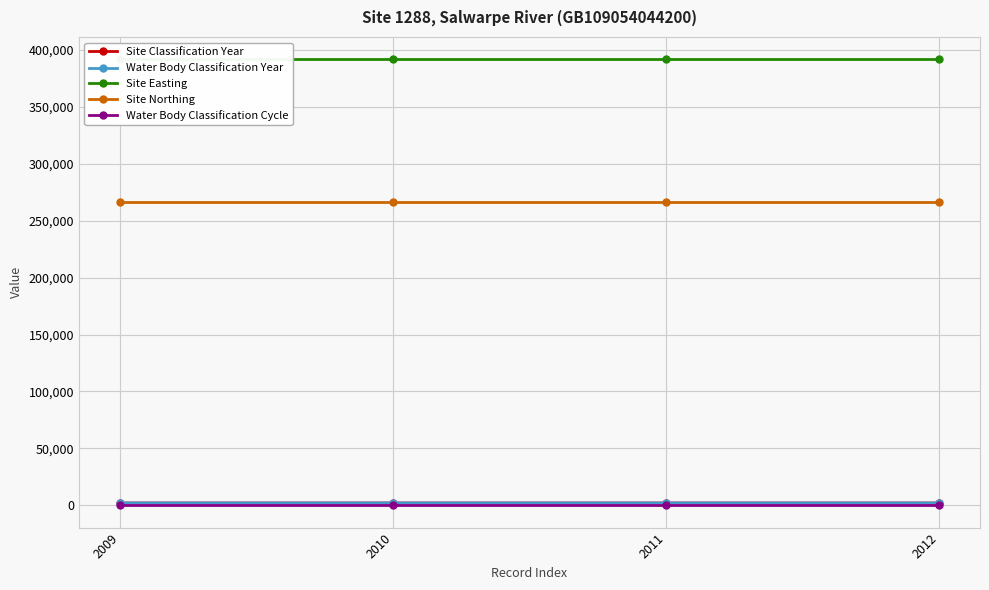

At which label does Site Northing reach its minimum?

2009